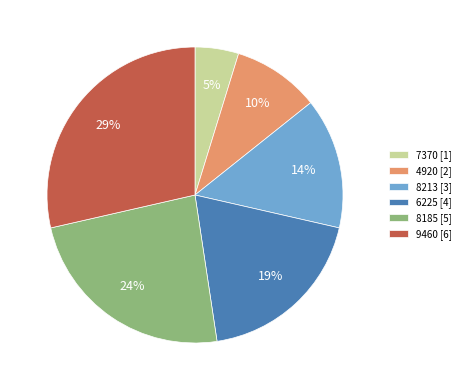

Do 8185 [5] and 7370 [1] together represent more than half of the pie?

No